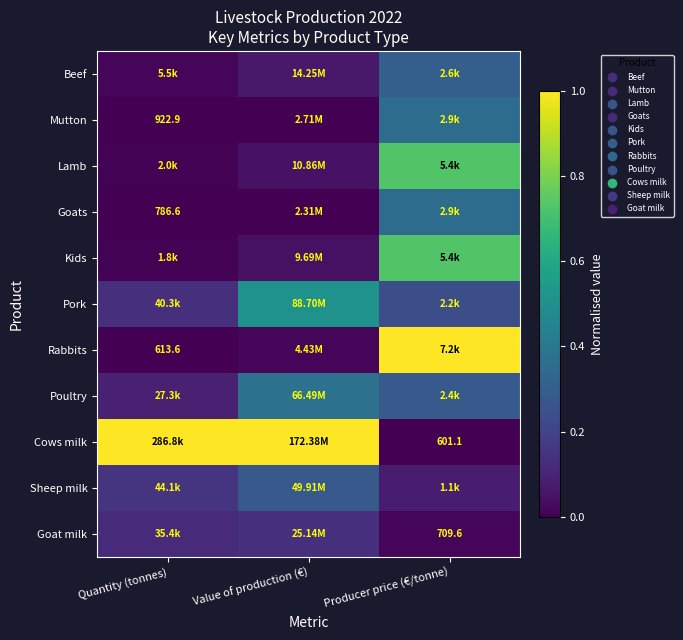

List the series in order of their peak value, highest first.

Rabbits, Cows milk, Lamb, Kids, Pork, Poultry, Mutton, Goats, Beef, Sheep milk, Goat milk